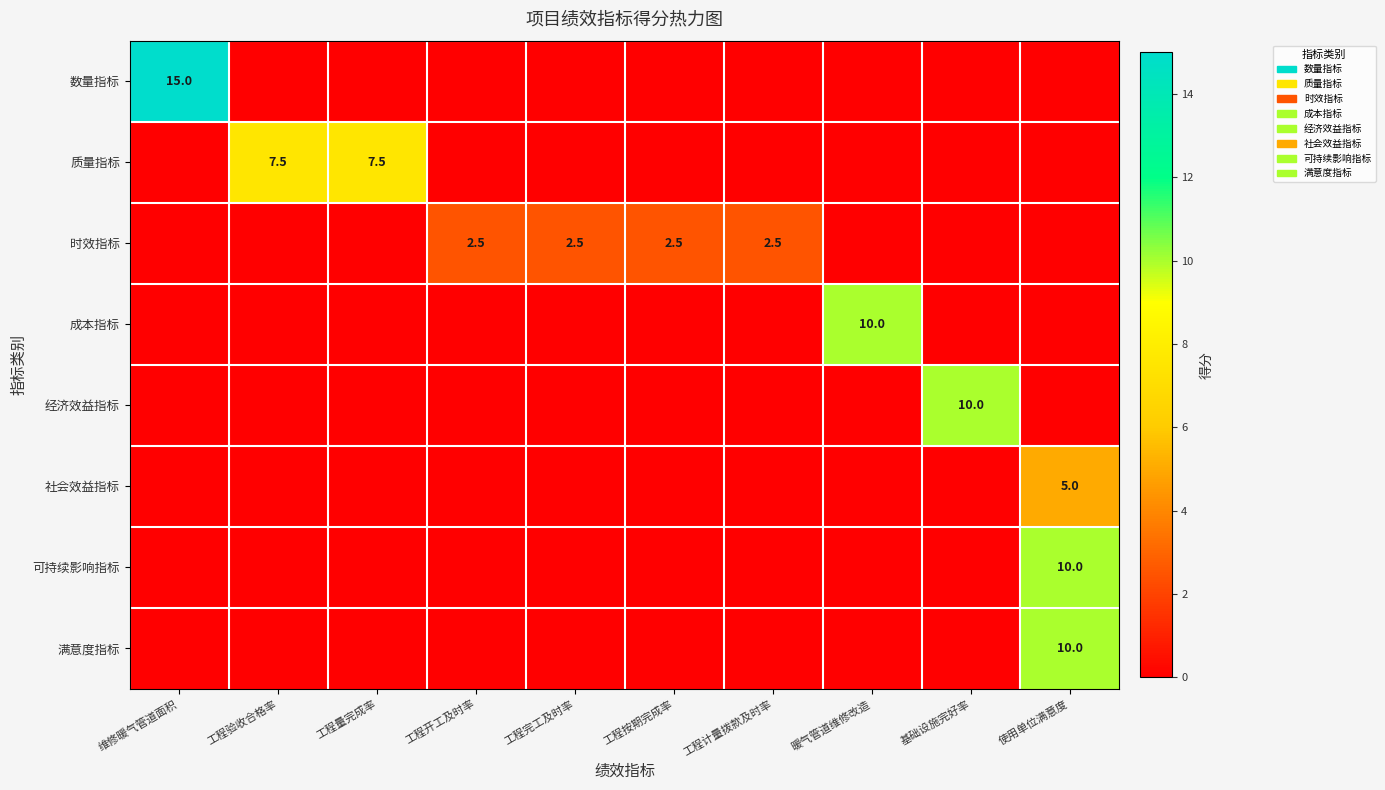

Is it true that 质量指标 equals 7.5 at 工程验收合格率?

True